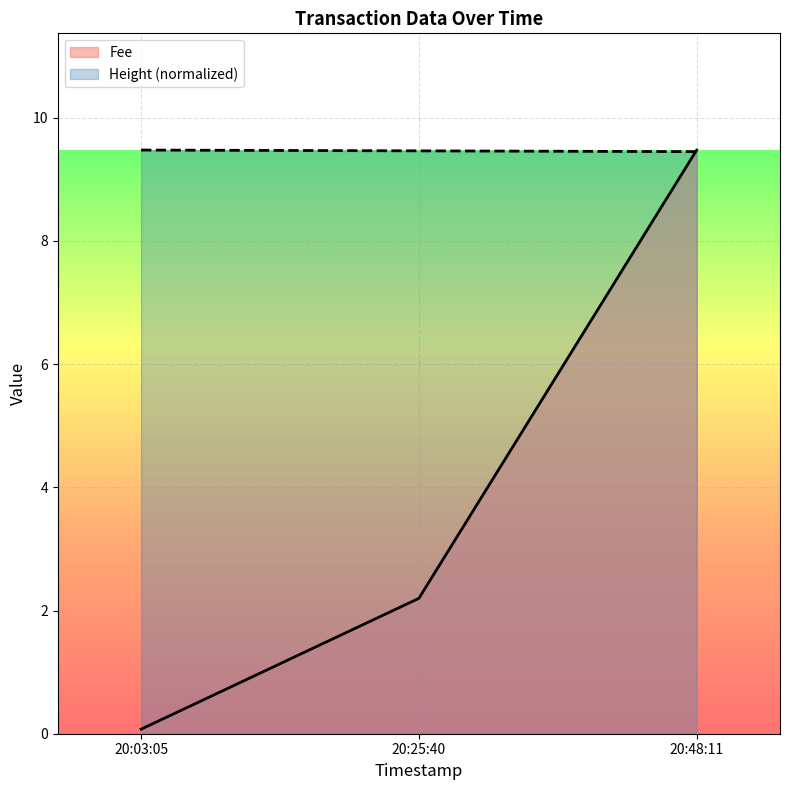

True or false: Fee has a value of 15.3 at 20:48:11.

False